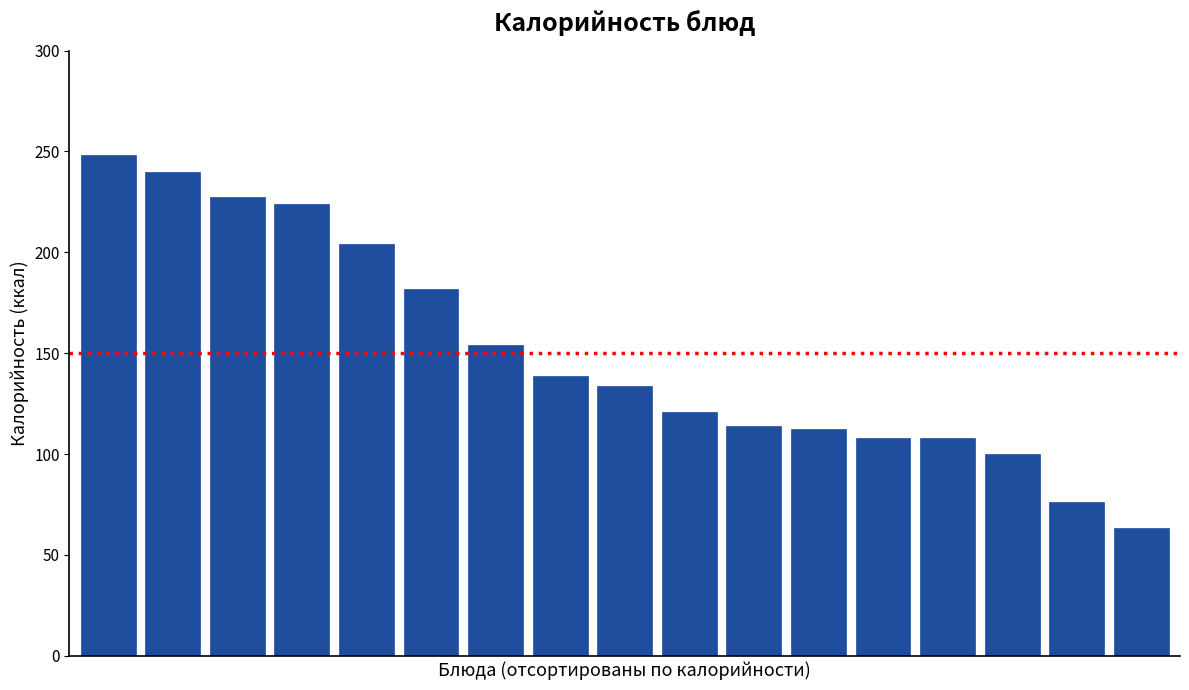

Does the chart contain any negative values?

No